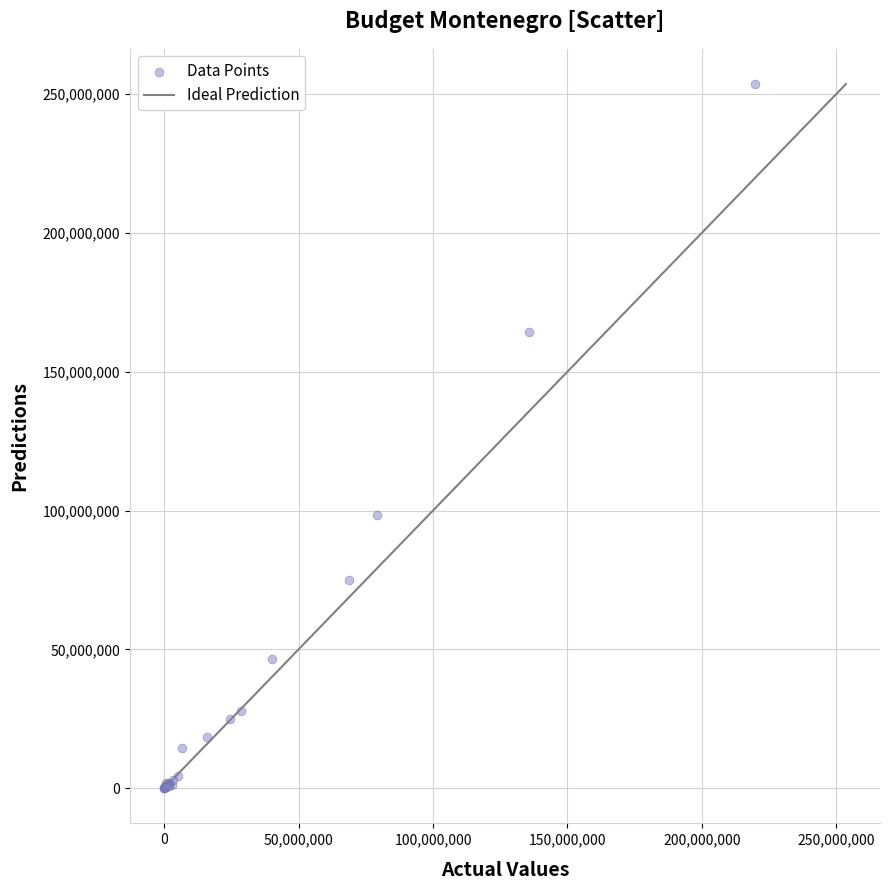

What Y value in the scatter plot is closest to 126786628?

98253466.5